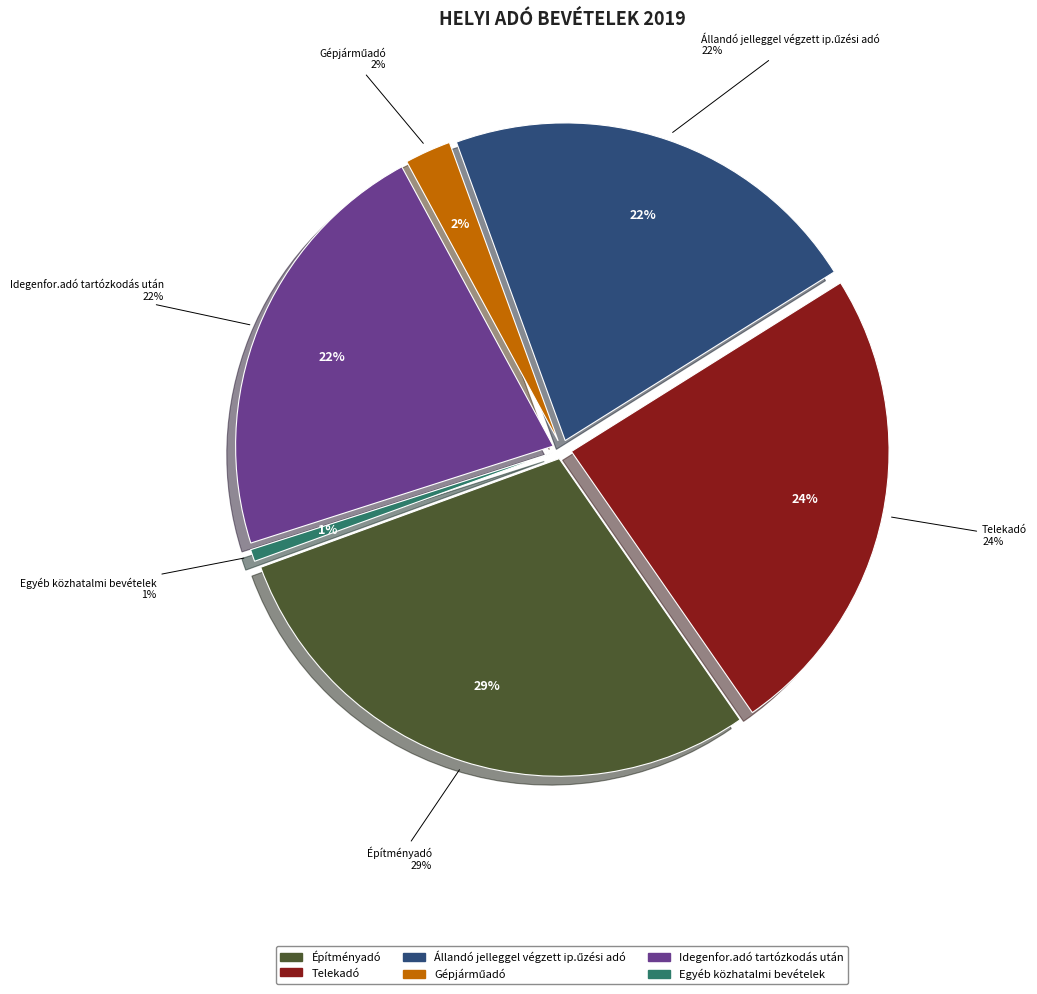

How many slices are in this pie chart?

6